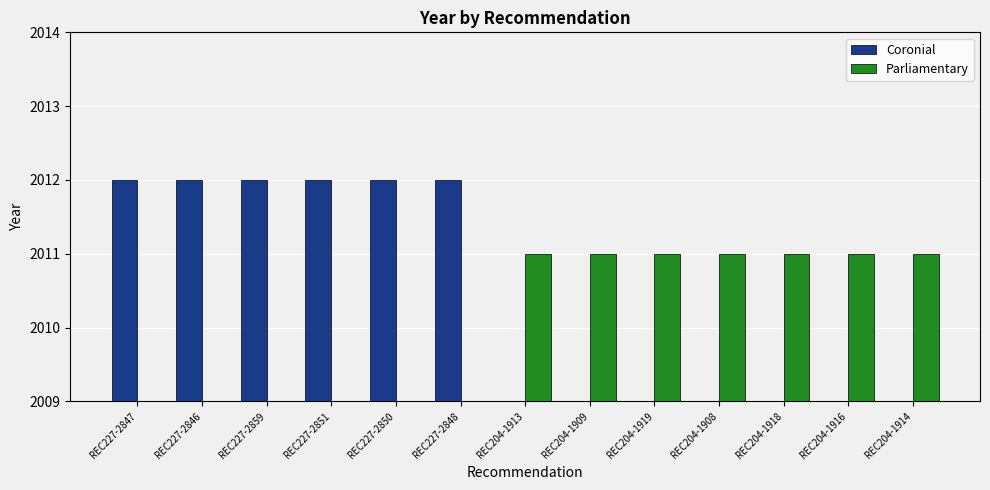

How many groups of bars are there?

13